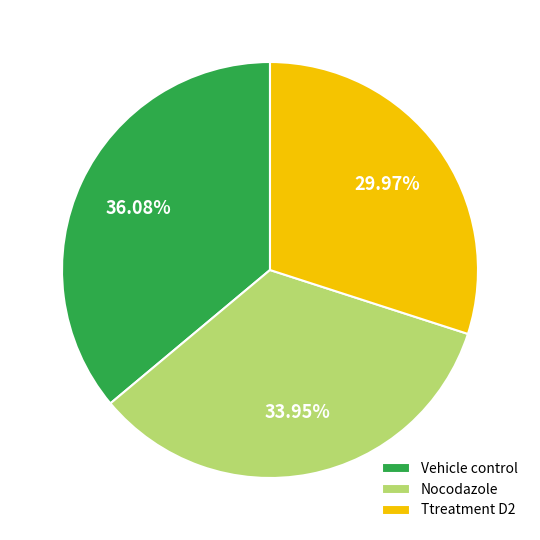

Is it true that Ttreatment D2 is 30% of the pie?

True